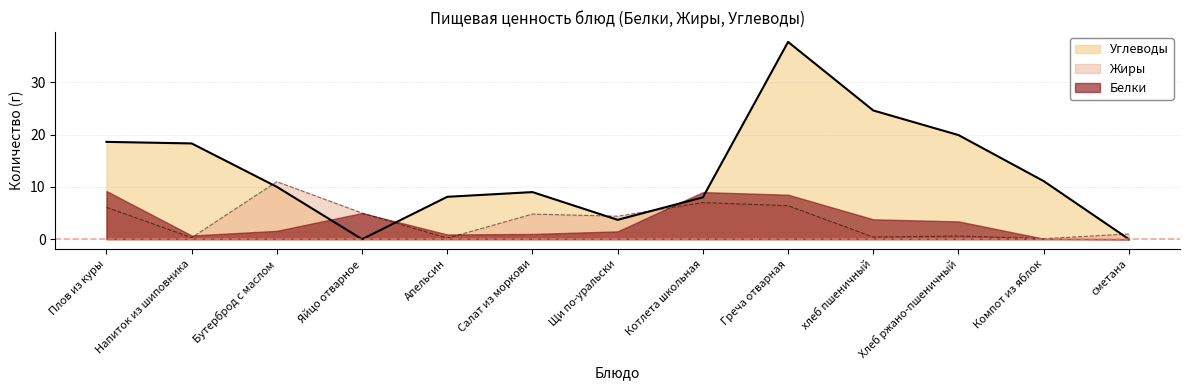

True or false: Жиры and Углеводы intersect in this chart.

True